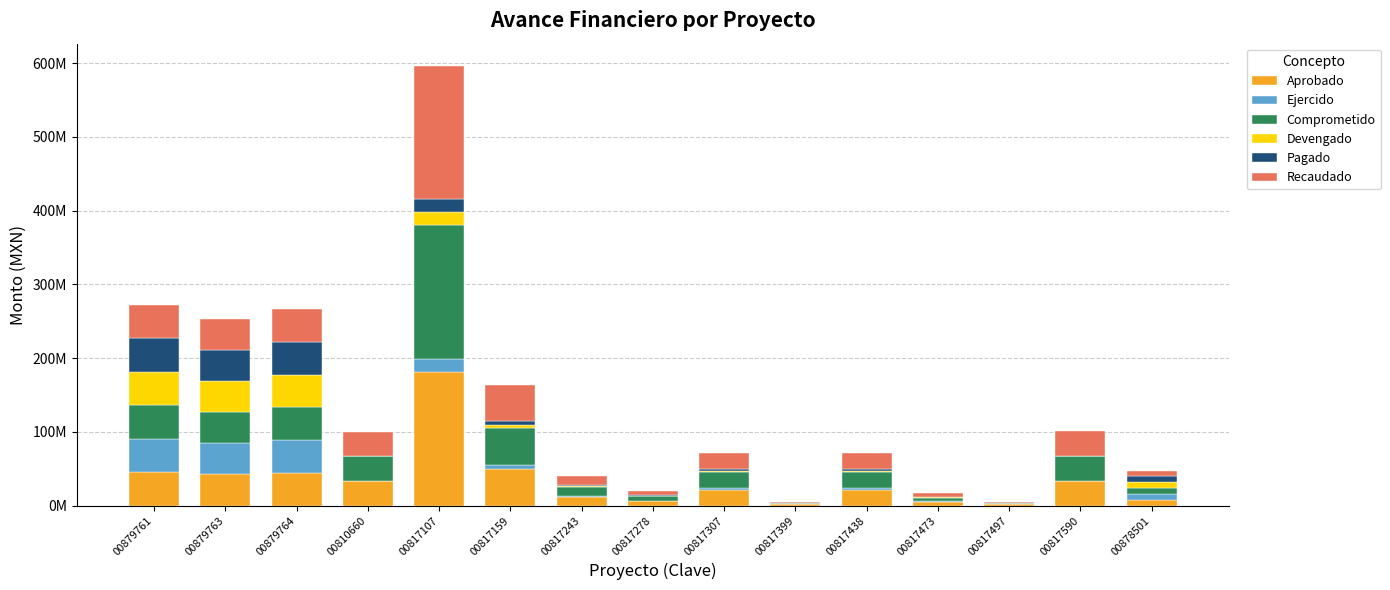

What are all the series names shown in the legend?

Aprobado, Ejercido, Comprometido, Devengado, Pagado, Recaudado